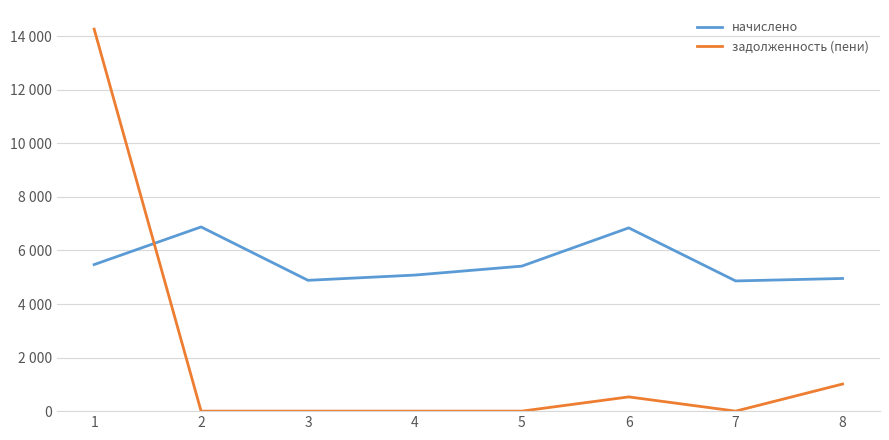

What is the difference between the maximum and minimum values in the задолженность (пени) series?

14264.2